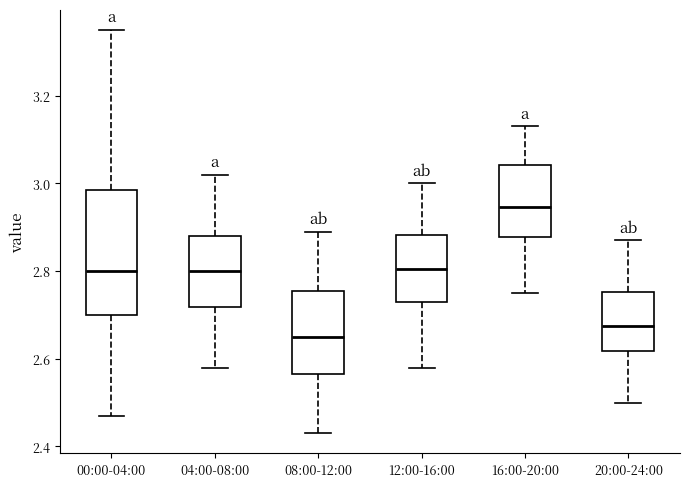

Reading left to right, read every box against the y-axis: the position of its median line, the range the box covers, and the ends of its whiskers. The values are not printed on the chart, so give them approximately, as read against the axis.

00:00-04:00: median 2.80, box 2.70 to 2.98, whiskers 2.48 to 3.36
04:00-08:00: median 2.80, box 2.72 to 2.88, whiskers 2.58 to 3.02
08:00-12:00: median 2.66, box 2.56 to 2.76, whiskers 2.44 to 2.90
12:00-16:00: median 2.80, box 2.74 to 2.88, whiskers 2.58 to 3.00
16:00-20:00: median 2.94, box 2.88 to 3.04, whiskers 2.76 to 3.14
20:00-24:00: median 2.68, box 2.62 to 2.76, whiskers 2.50 to 2.88